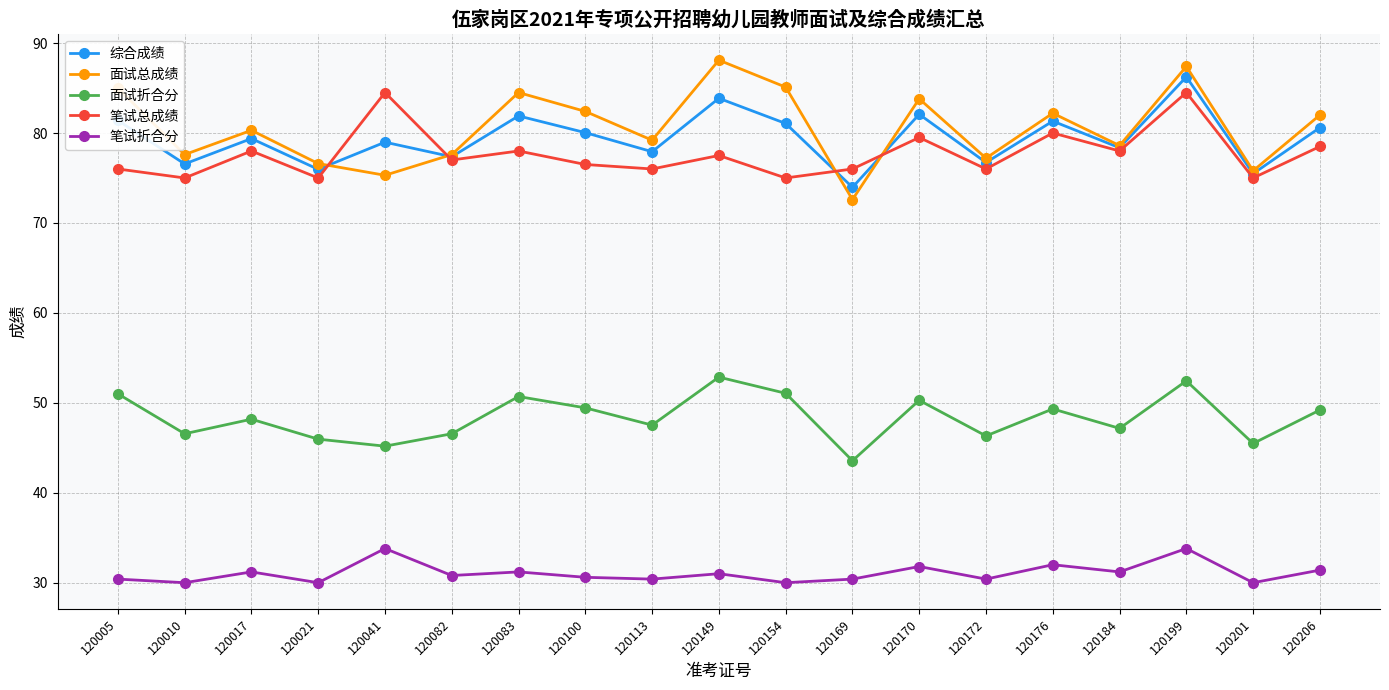

Is it true that 笔试总成绩 equals 76.0 at 120113?

True